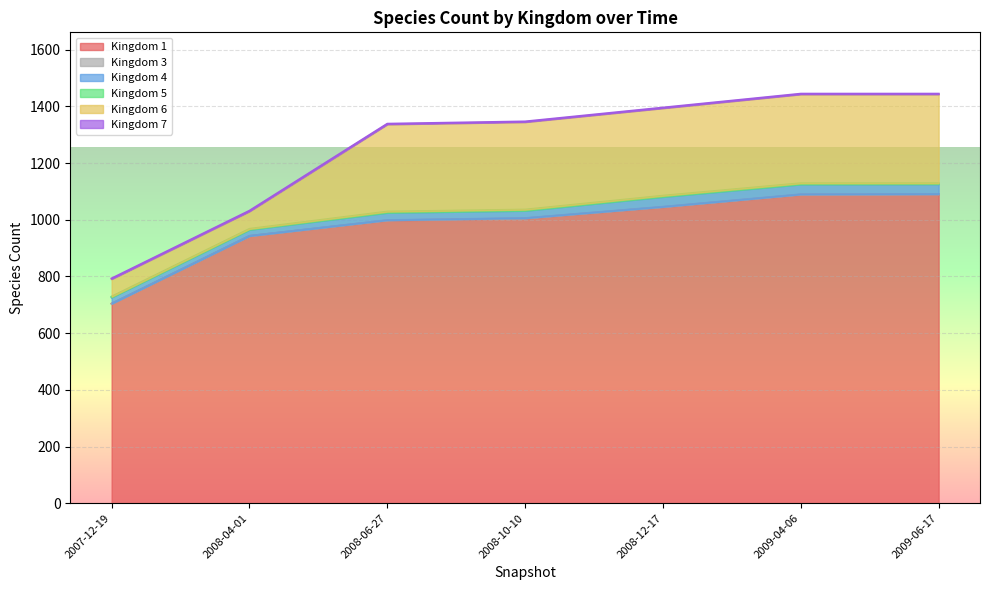

True or false: 6 and 5 cross at least once.

False